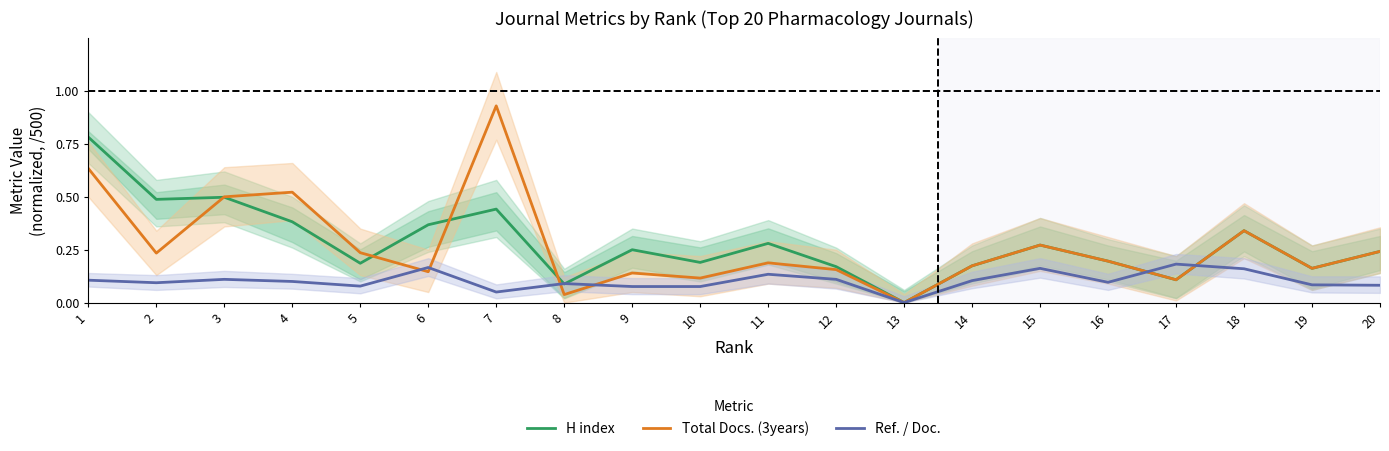

Which category has the lowest value across all series?

13